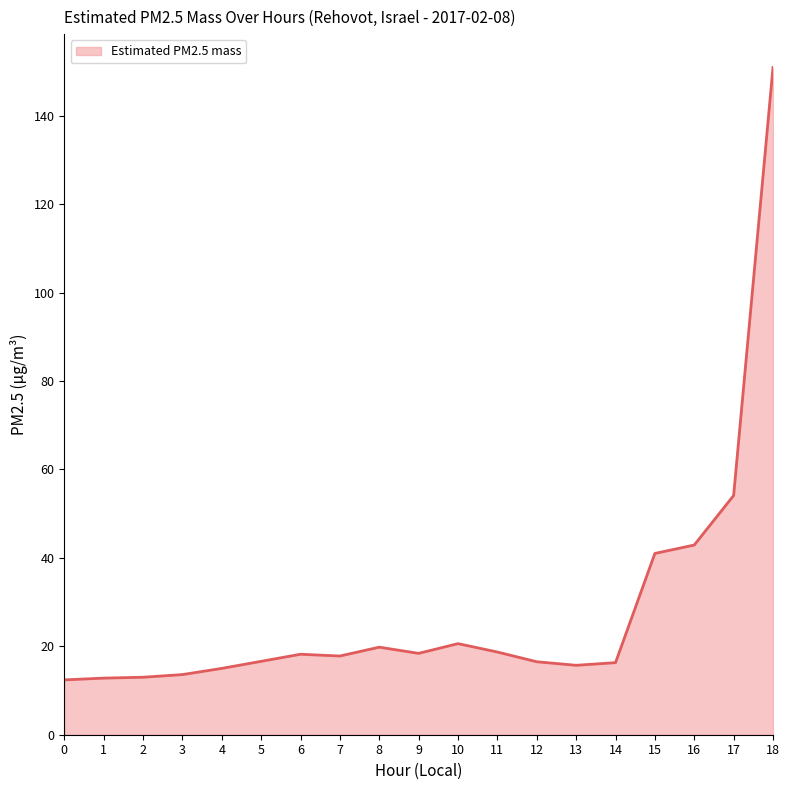

What is the average value?

28.1